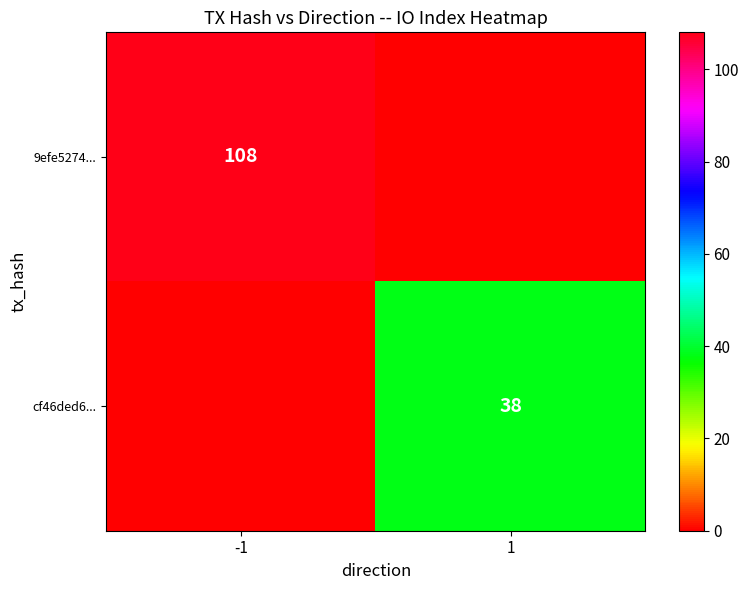

Is it true that cf46ded6... equals 38 at 1?

True